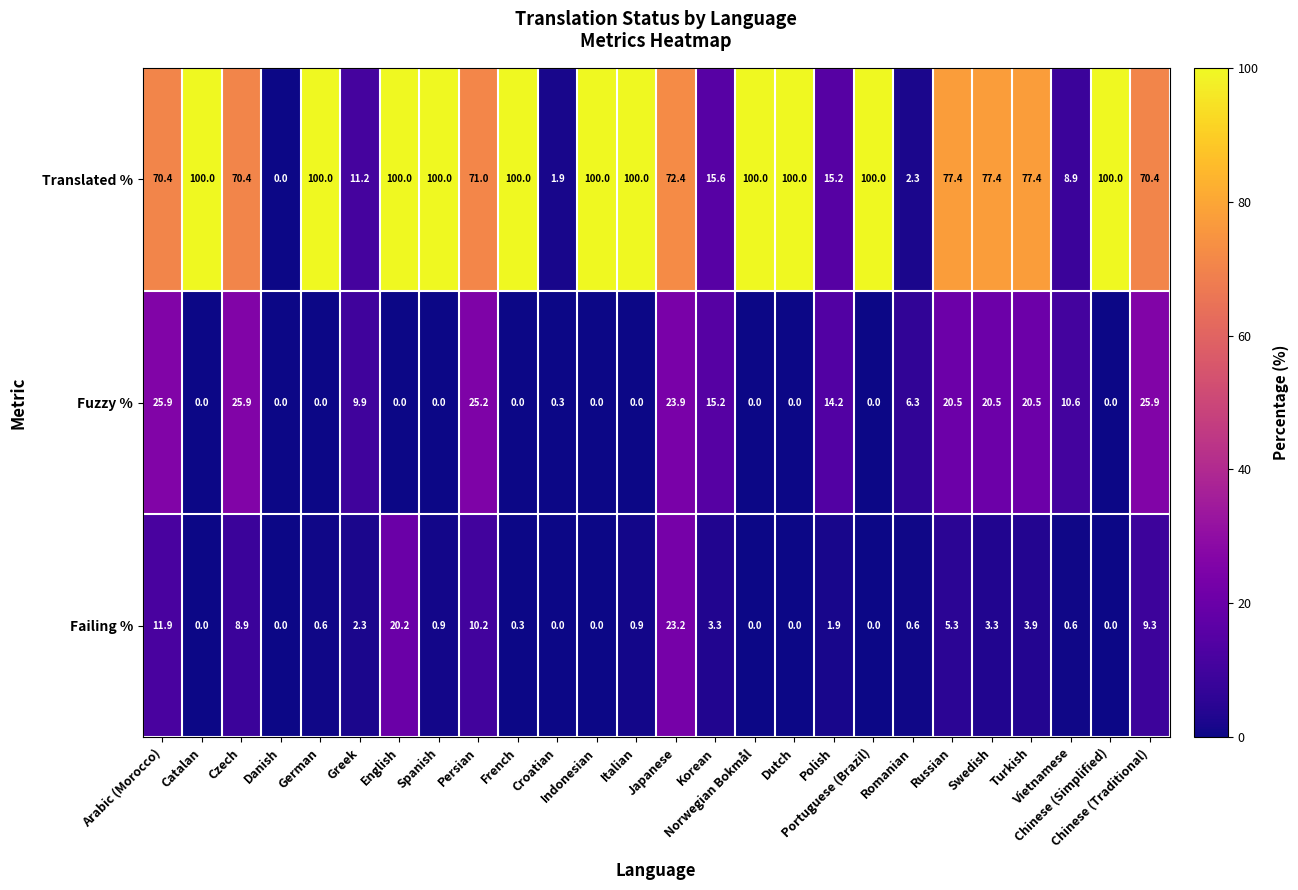

At which category is the sum across all series the highest?

English